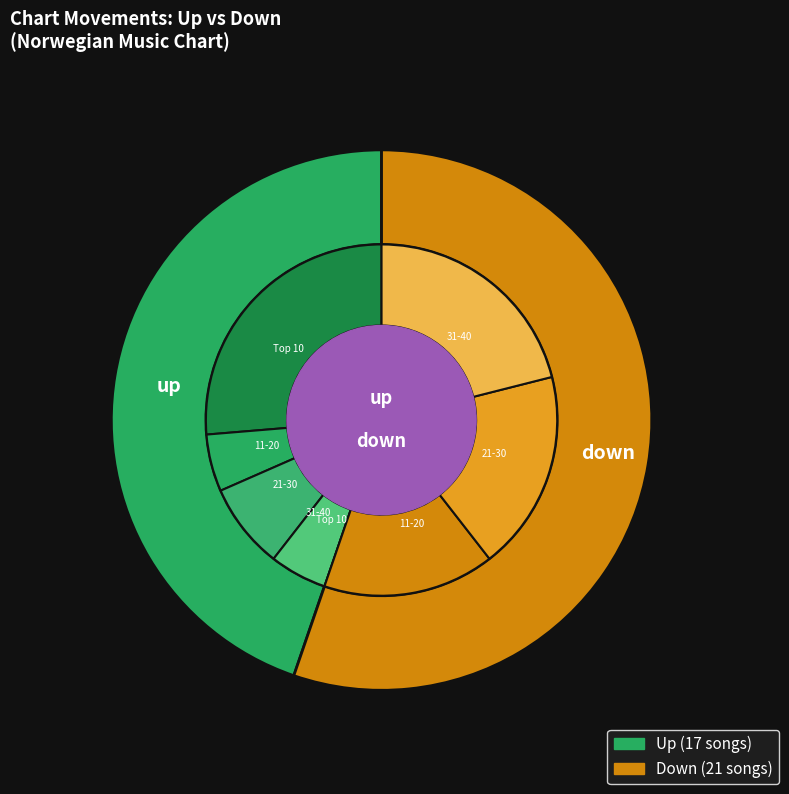

How many segments does this pie chart have?

2